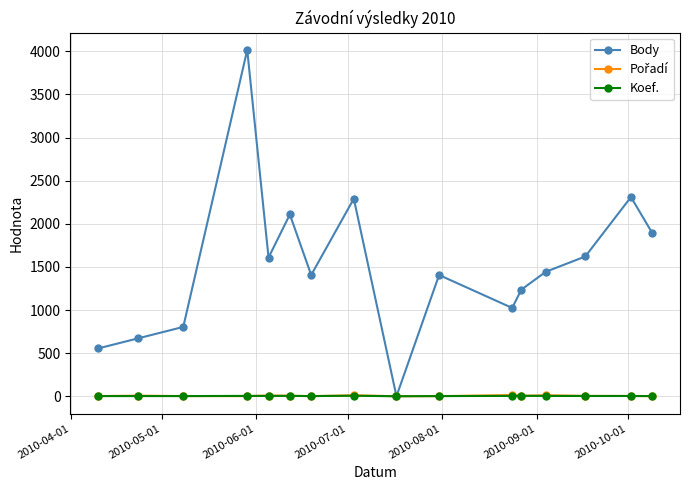

Which series has the widest spread of values?

Body